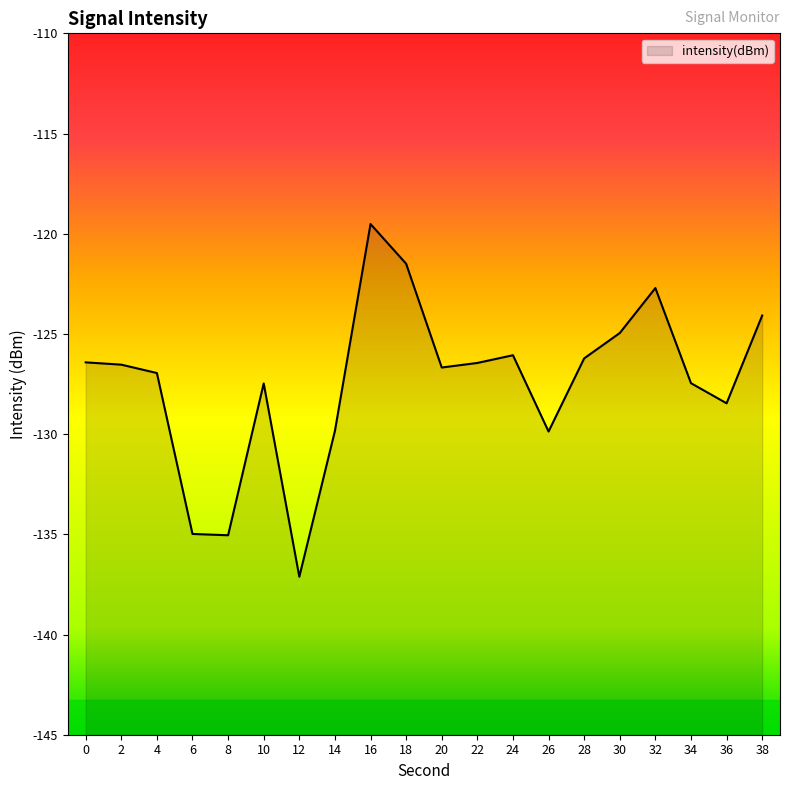

True or false: the data shows -85.3 at 14.

False